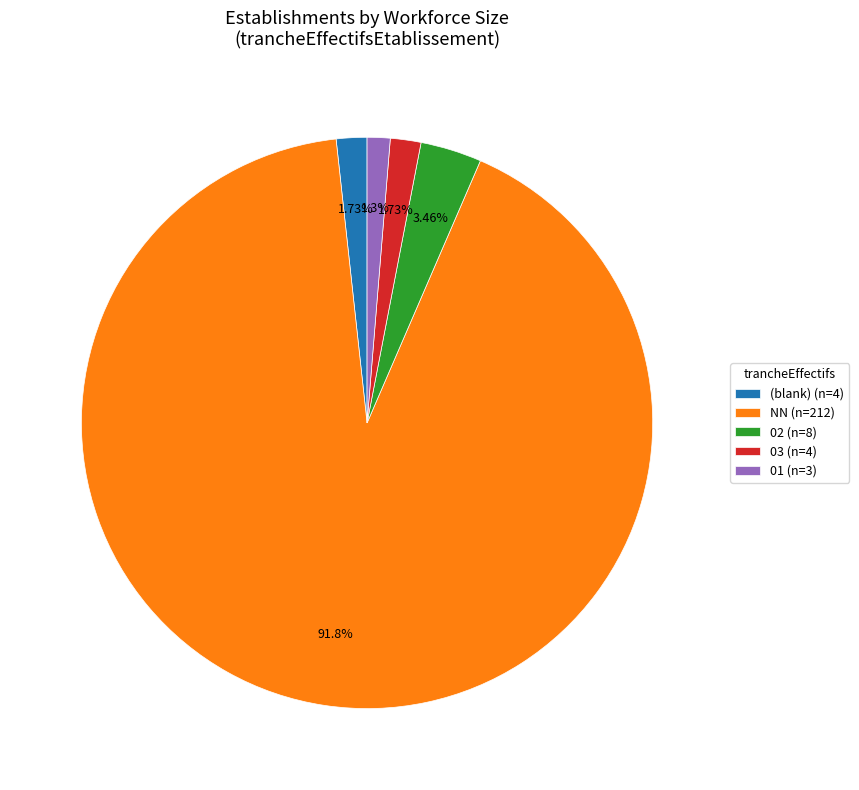

Is there a majority slice in this chart?

Yes